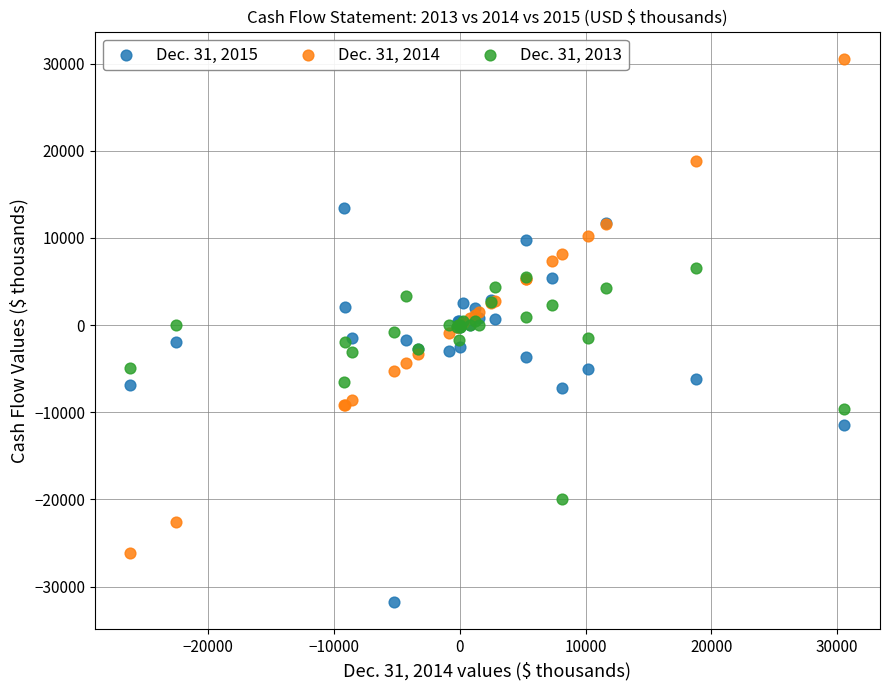

Which series has the largest Y range (max minus min)?

Dec. 31, 2014